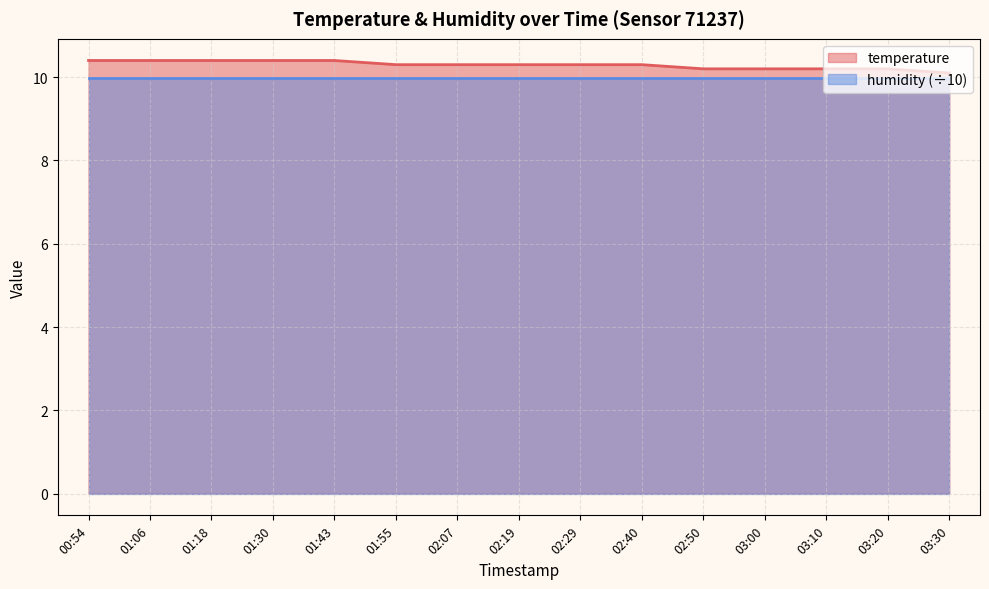

True or false: the data shows 16.9 at 03:20.

False